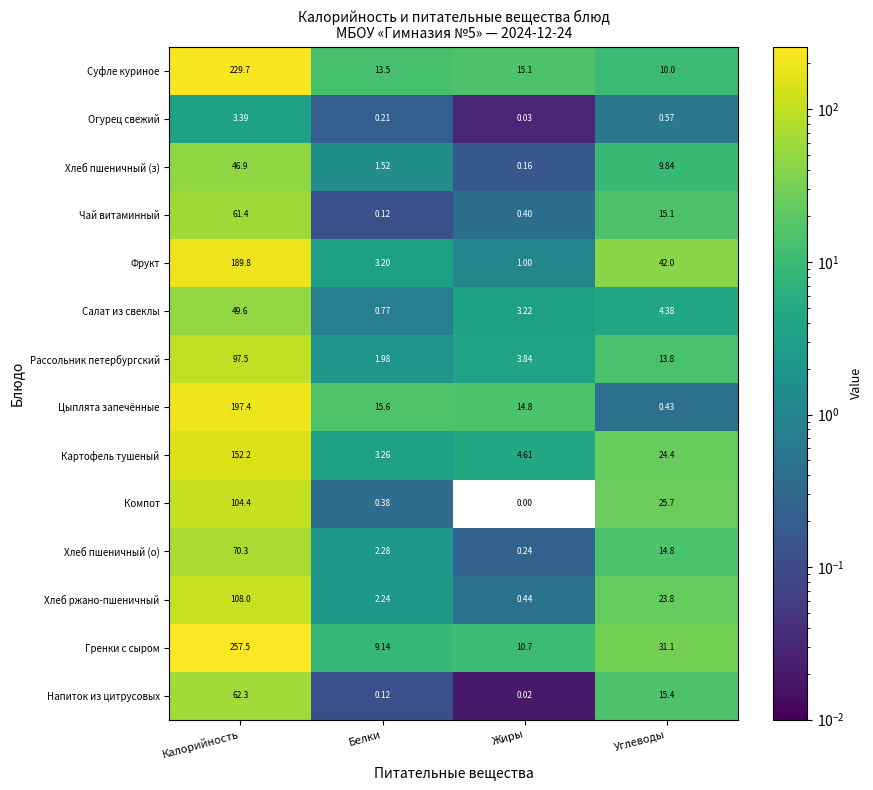

At which category is the sum across all series the highest?

Калорийность